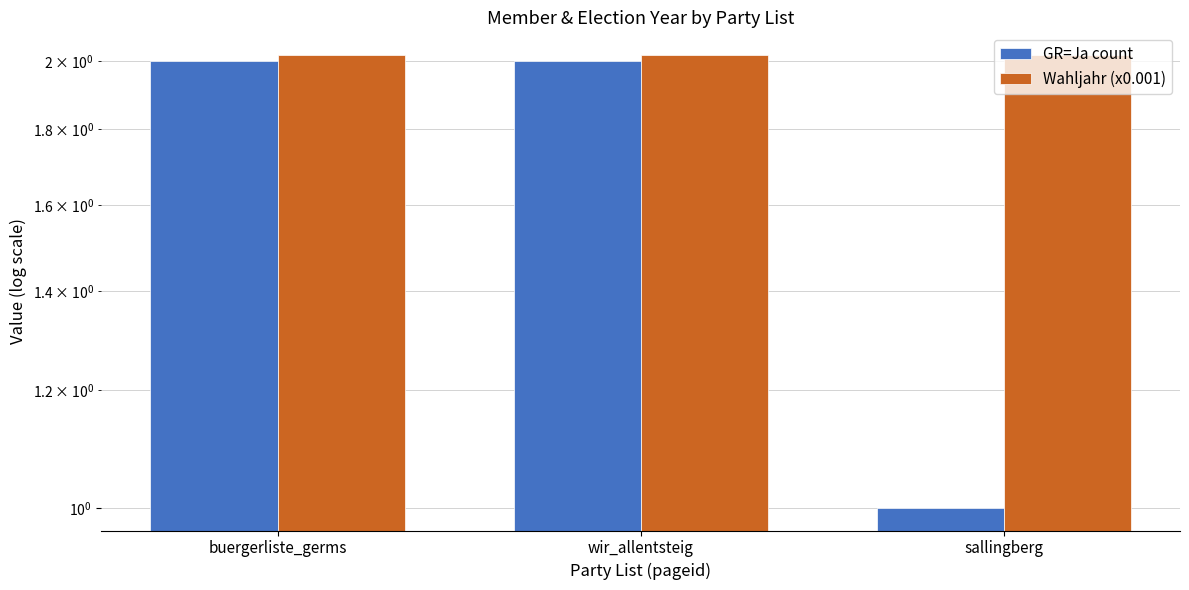

Where is Wahljahr (x0.001) nearest to the value 2?

buergerliste_germs